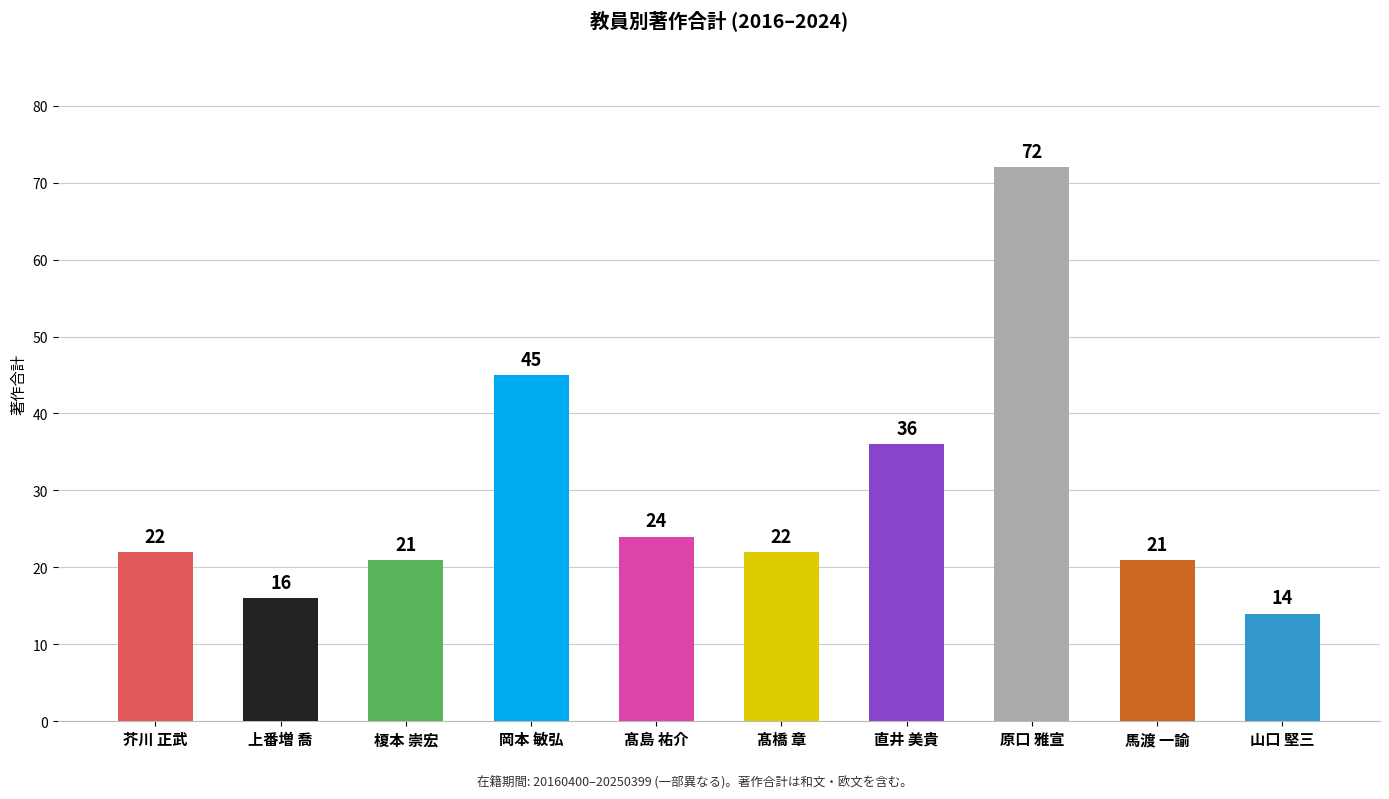

What is the greatest value displayed?

72